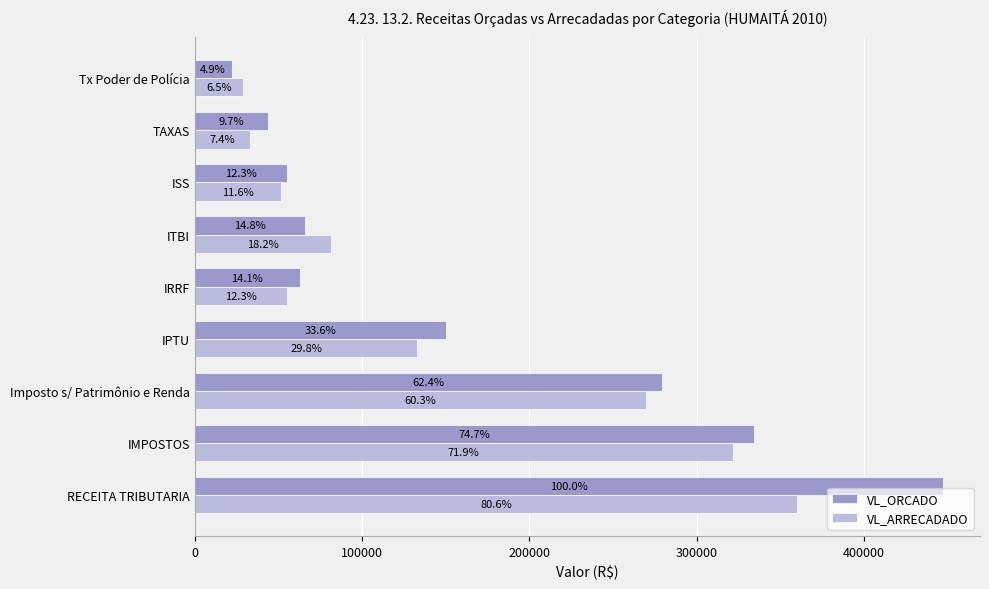

What are all the series names shown in the legend?

VL_ORCADO, VL_ARRECADADO